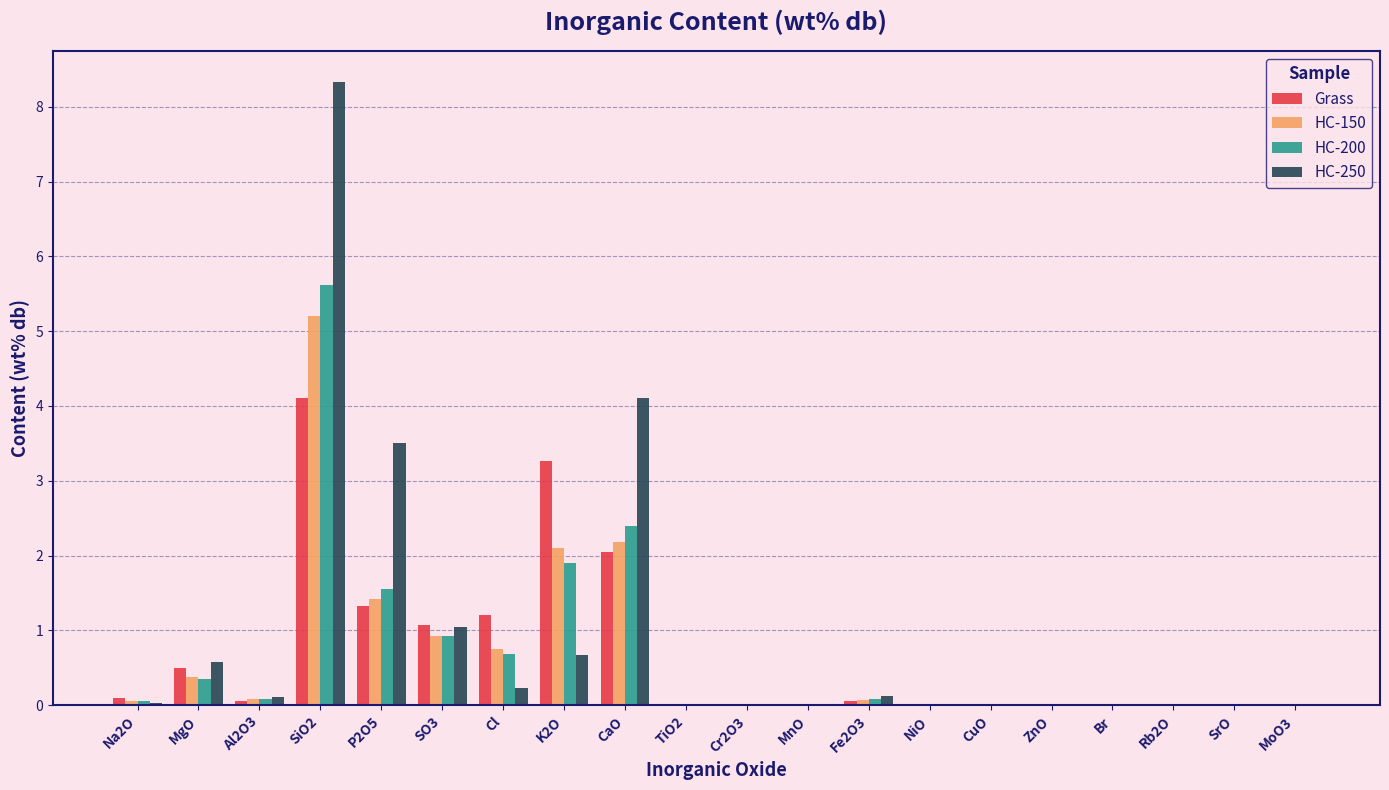

Which category has the highest value across all series?

SiO2